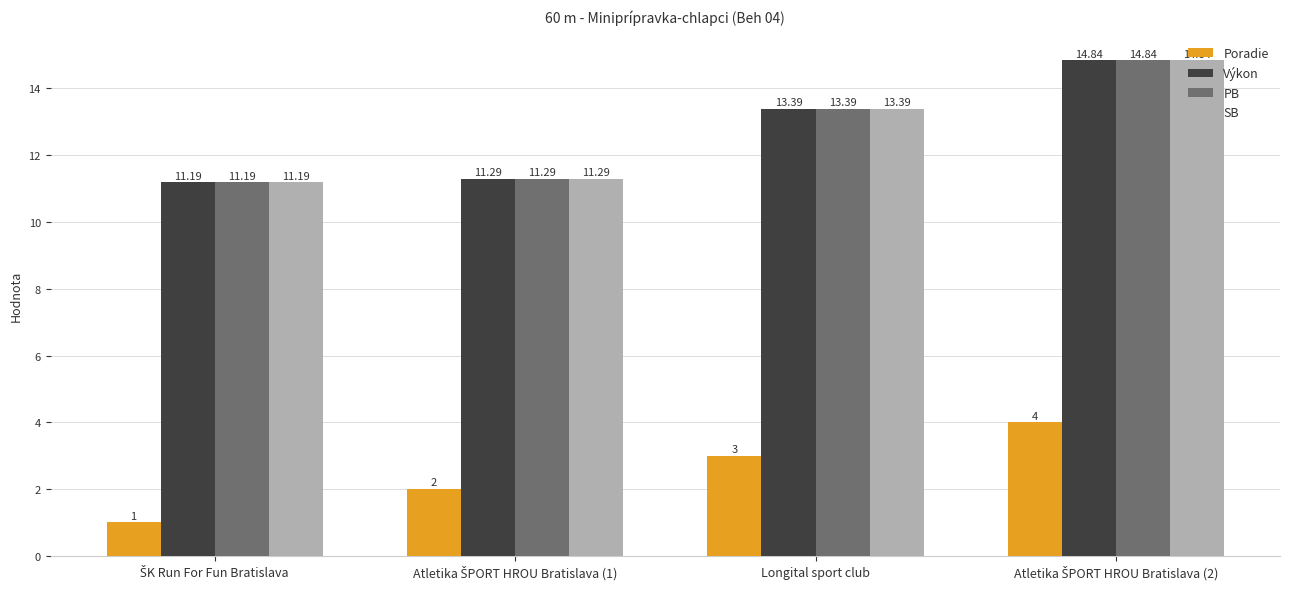

Where is Výkon nearest to the value 13?

Longital sport club